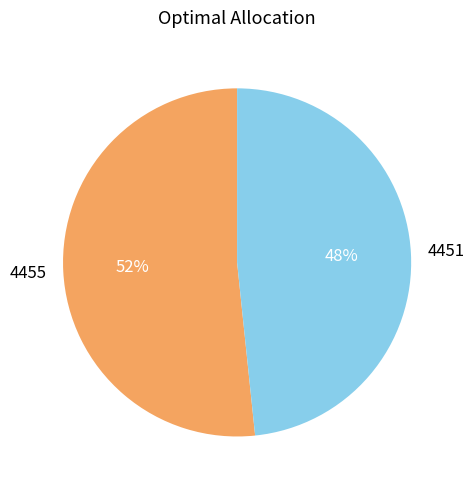

How many segments does this pie chart have?

2